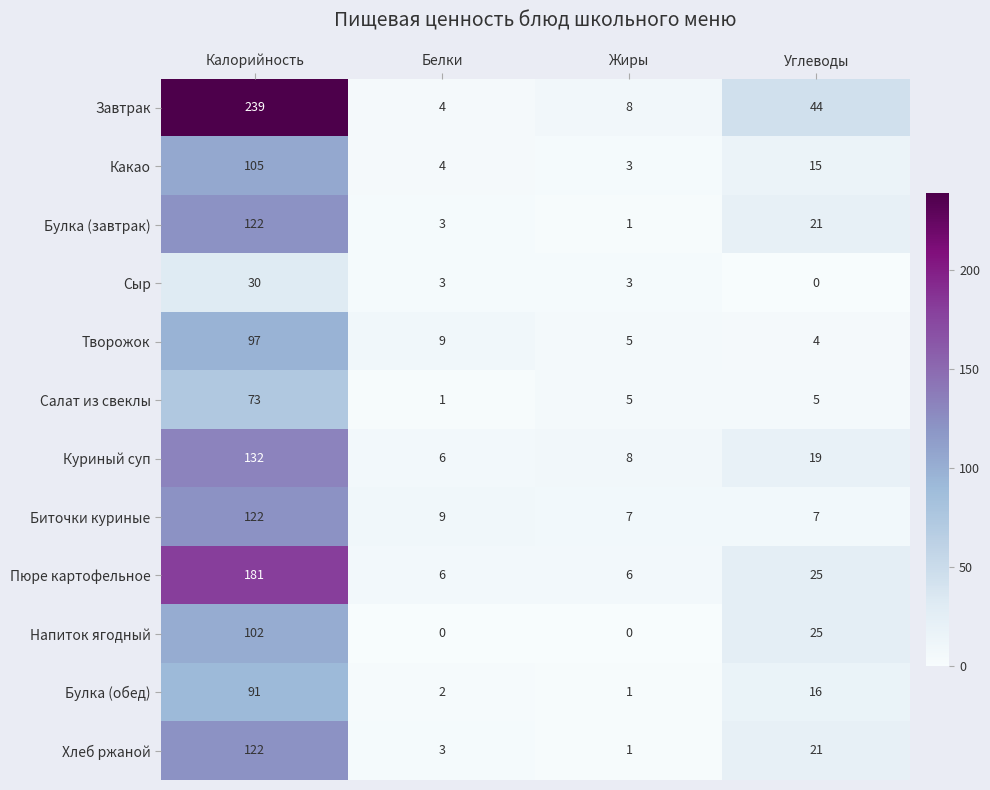

What is the total value across all series at Калорийность?

1416